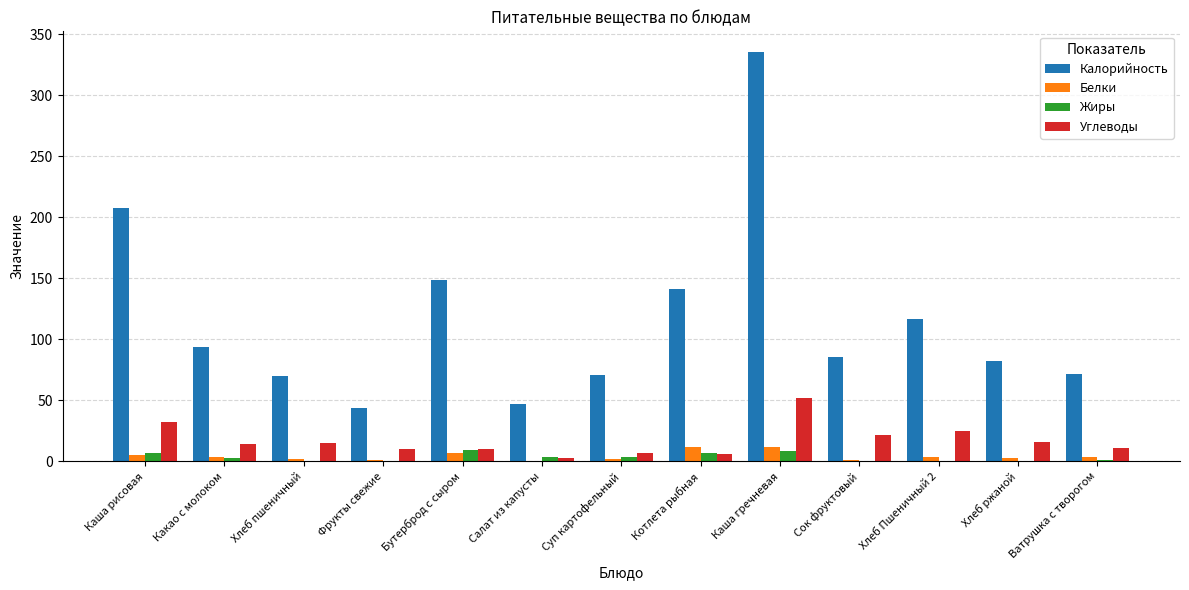

Which series has the largest total across all categories?

Калорийность